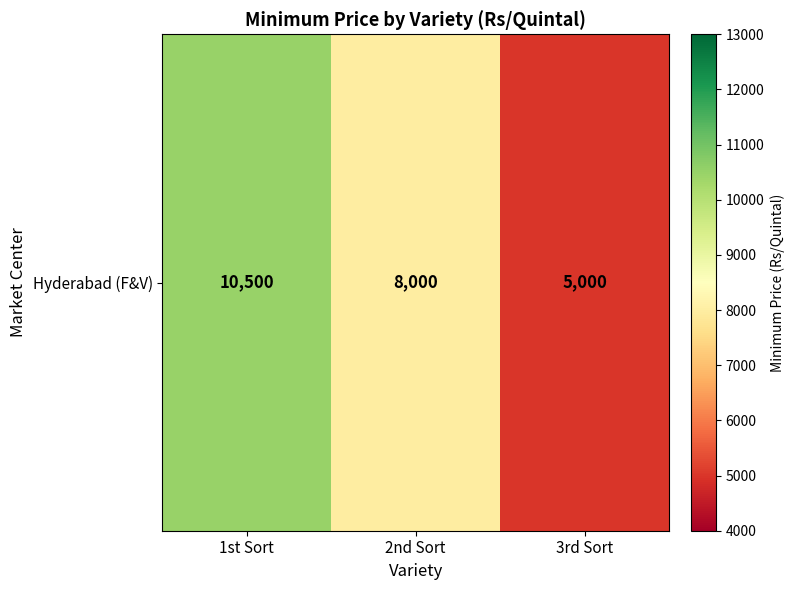

Which has a higher value, 3rd Sort or 2nd Sort?

2nd Sort